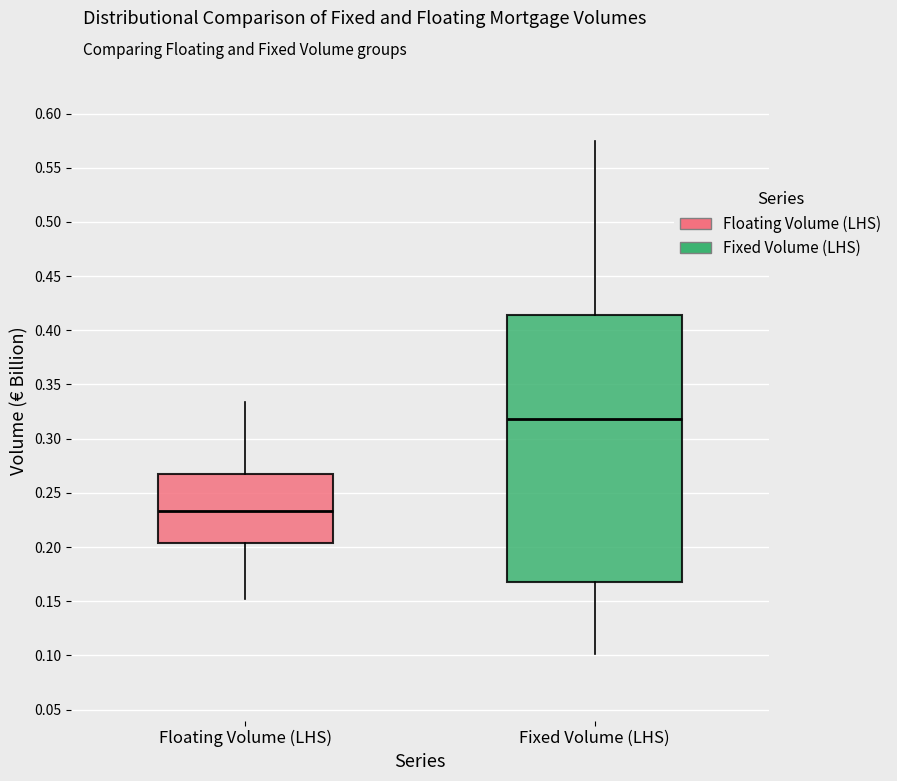

Which box is the tallest, from its lower edge to its upper edge?

Fixed Volume (LHS)